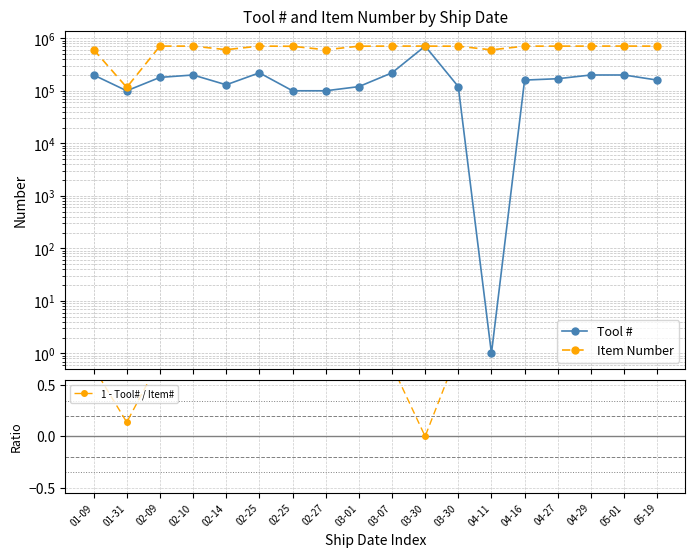

True or false: 1 - Tool# / Item# has a value of 1.2 at 04-27.

False